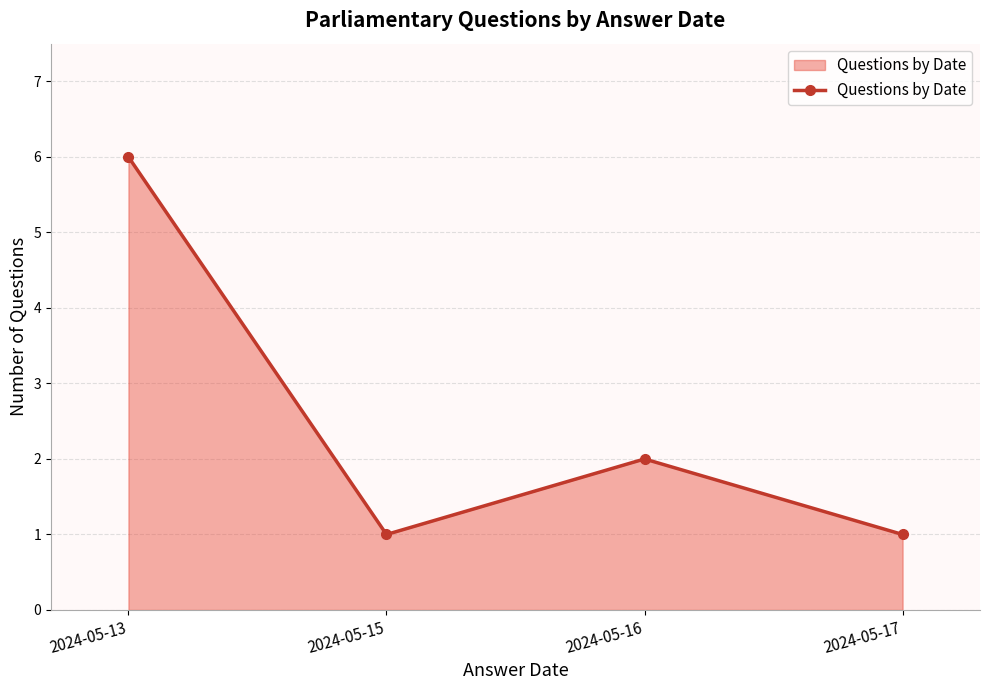

What is the sum of the values at 2024-05-16 and 2024-05-17?

3